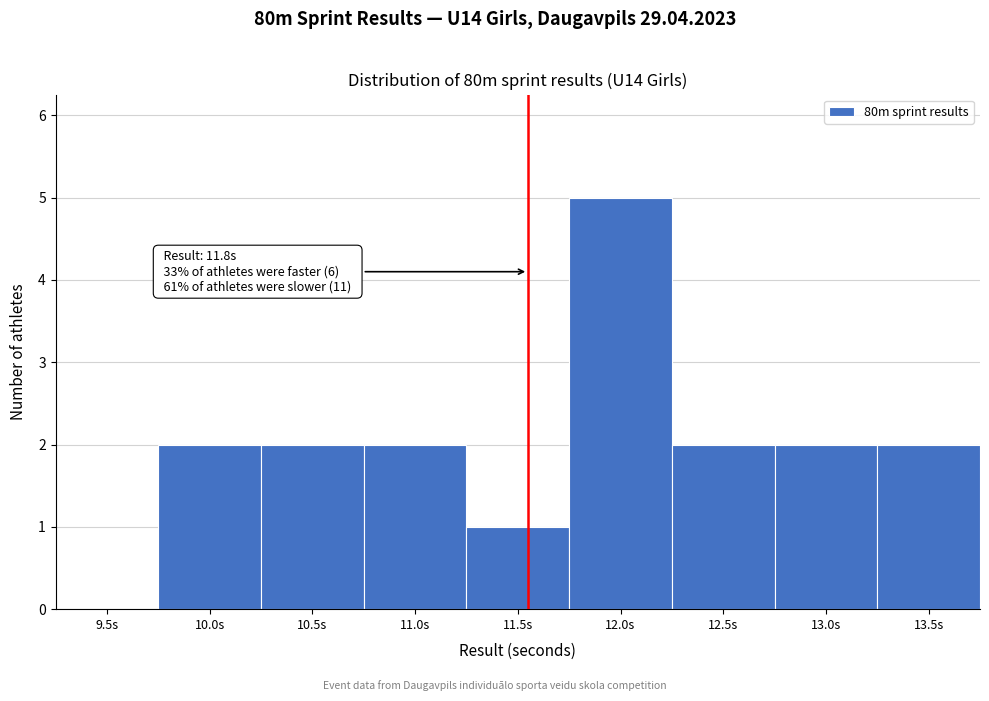

Reading left to right, what are all the values shown in this chart?

9.5s=0	10.0s=2	10.5s=2	11.0s=2	11.5s=1	12.0s=5	12.5s=2	13.0s=2	13.5s=2